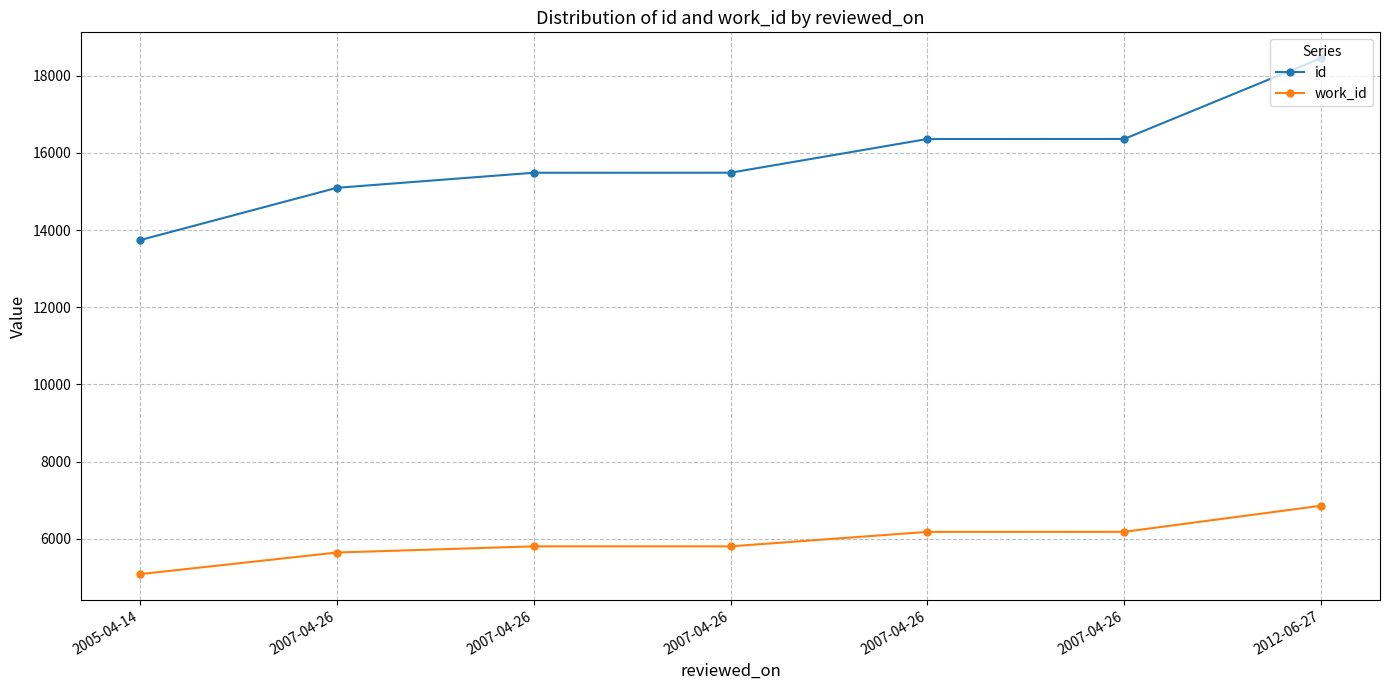

Reading left to right, extract all data points from this chart.

id: 2005-04-14=13740	2007-04-26=15095	2007-04-26=15485	2007-04-26=15486	2007-04-26=16359	2007-04-26=16360	2012-06-27=18454
work_id: 2005-04-14=5088	2007-04-26=5647	2007-04-26=5807	2007-04-26=5807	2007-04-26=6182	2007-04-26=6183	2012-06-27=6859